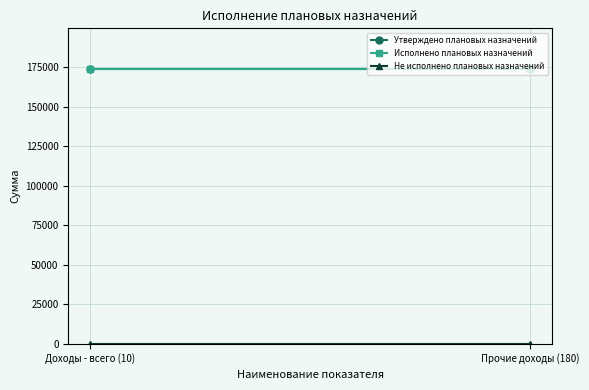

Between Прочие доходы (180) and Доходы - всего (10), which is larger?

Прочие доходы (180)